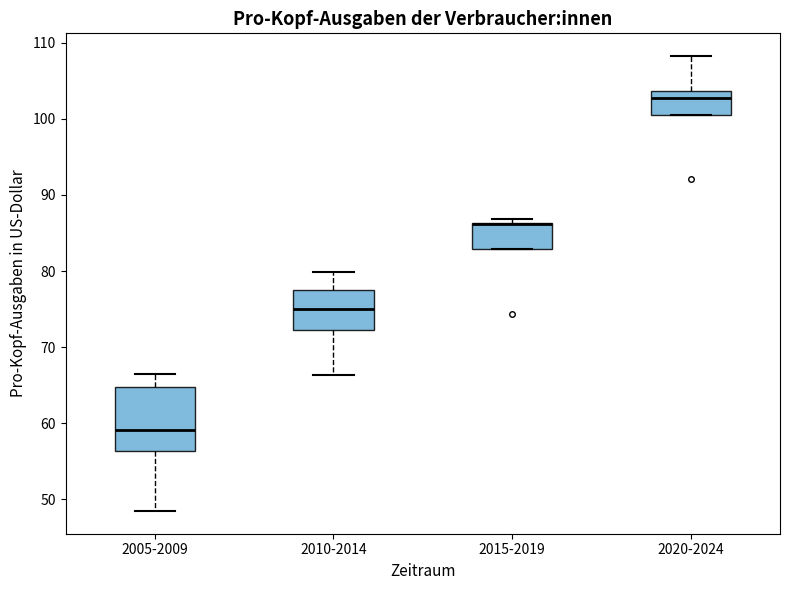

Where does the upper whisker of the box for 2010-2014 end on the y-axis? The values are not printed on the chart, so give them approximately, as read against the axis.

80